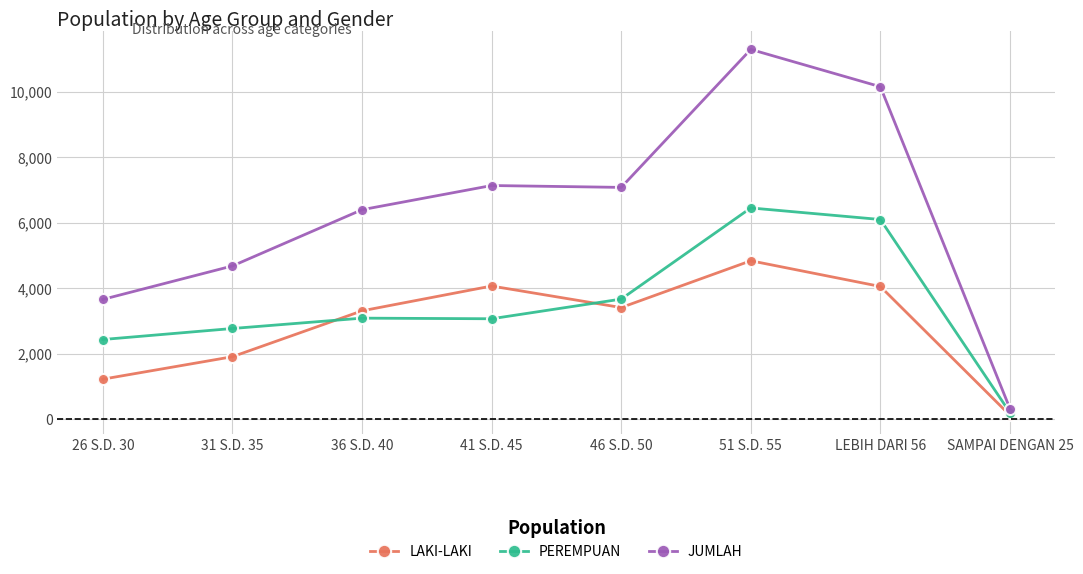

The LAKI-LAKI series shows 4837 at 51 S.D. 55. True or false?

True